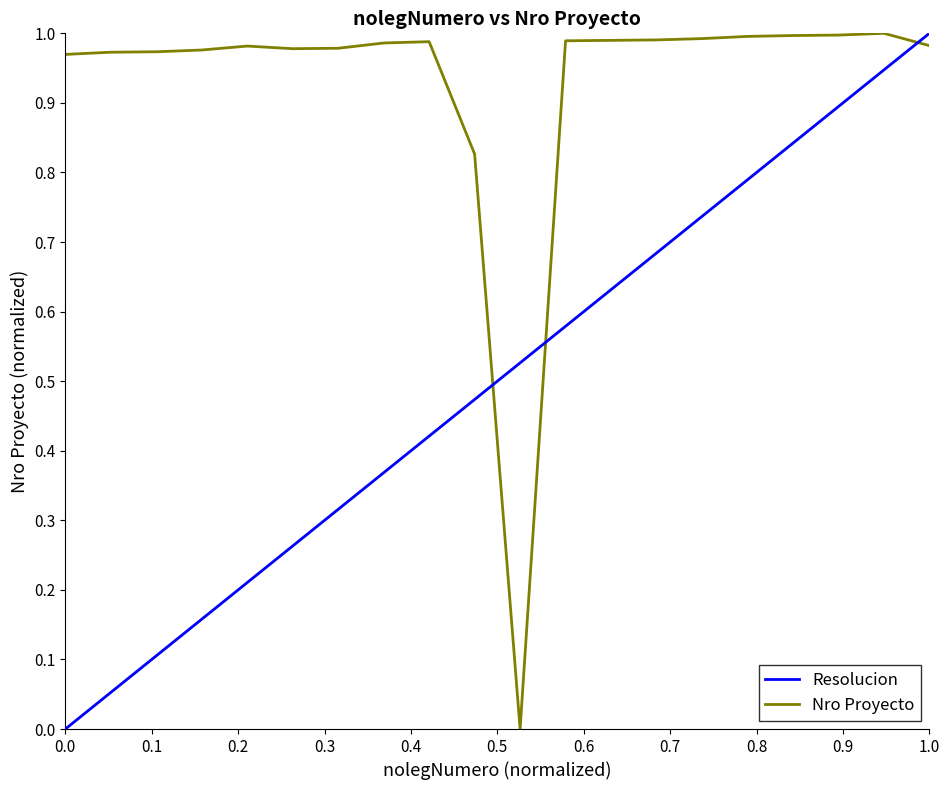

Rank the series by their average value, from lowest to highest.

Resolucion, Nro Proyecto